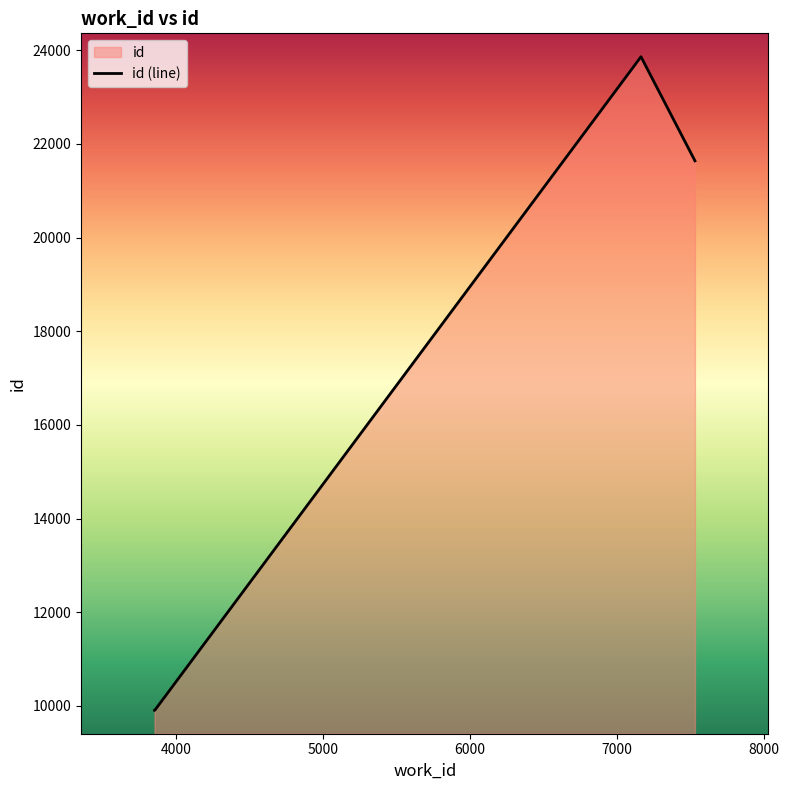

Does the chart display data point markers on the line(s)?

No